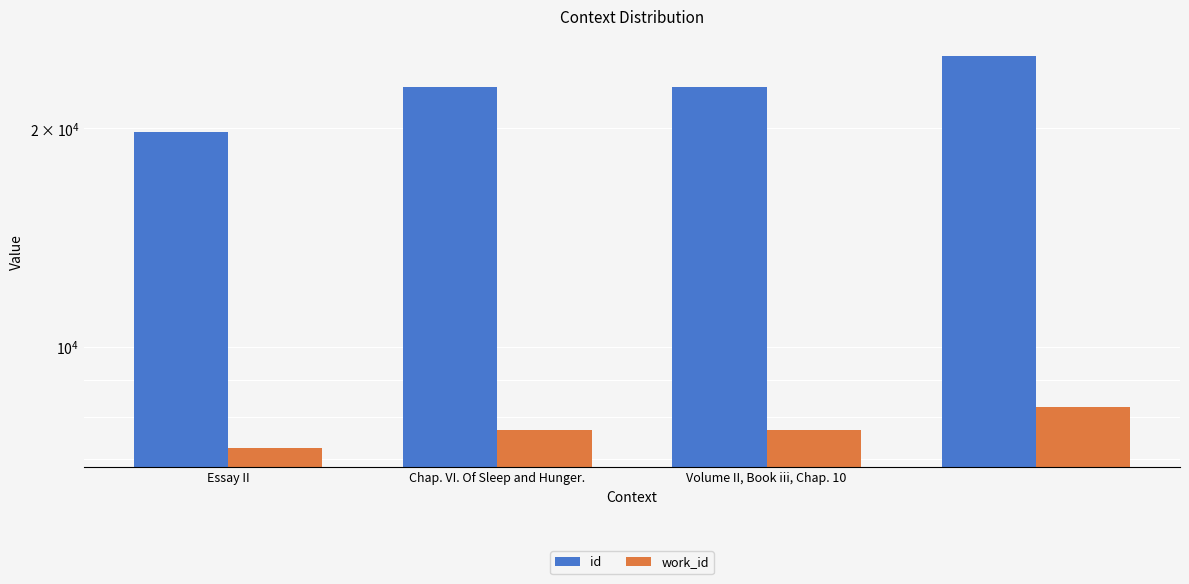

Rank the series by their average value, from highest to lowest.

id, work_id